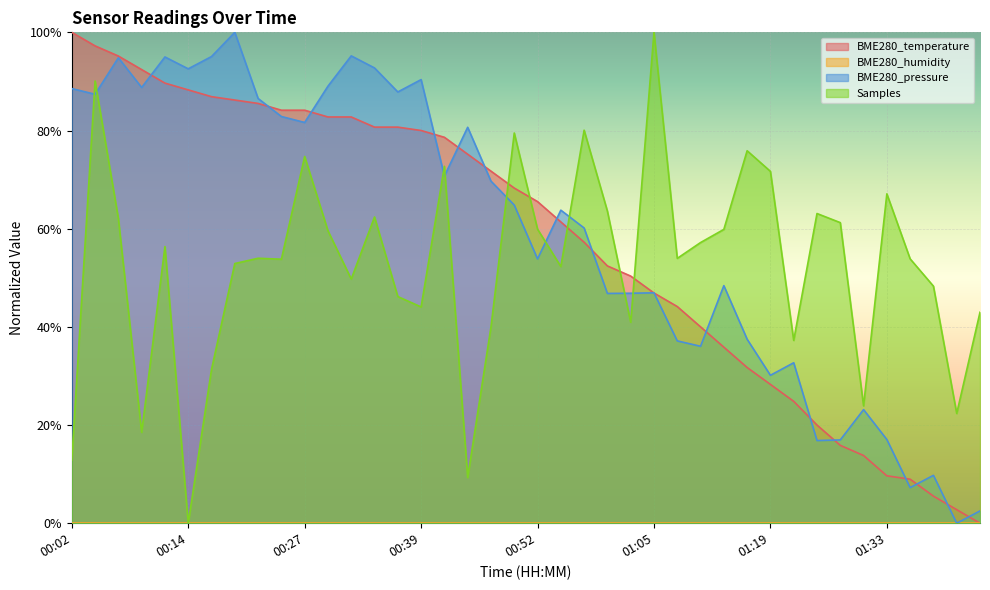

Does the chart display data point markers on the line(s)?

No